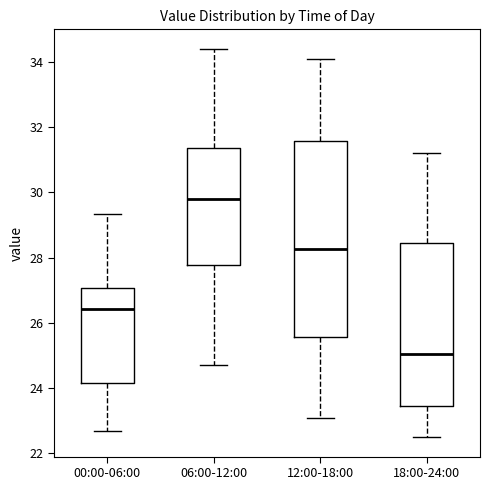

Where is the upper edge of the box for 00:00-06:00 on the y-axis? The values are not printed on the chart, so give them approximately, as read against the axis.

27.0